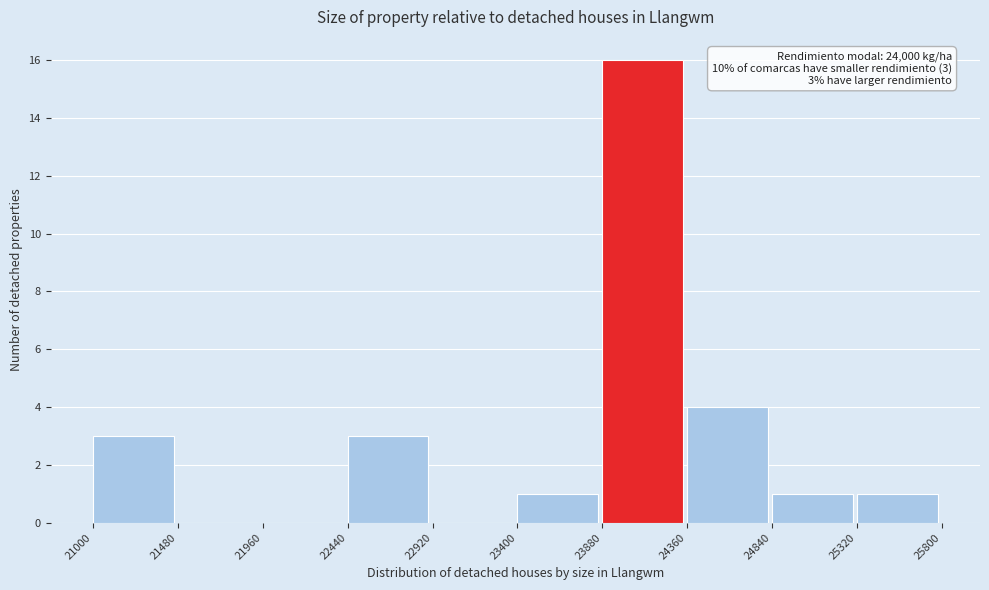

Which range on the x-axis has the tallest bar?

23880 to 24360